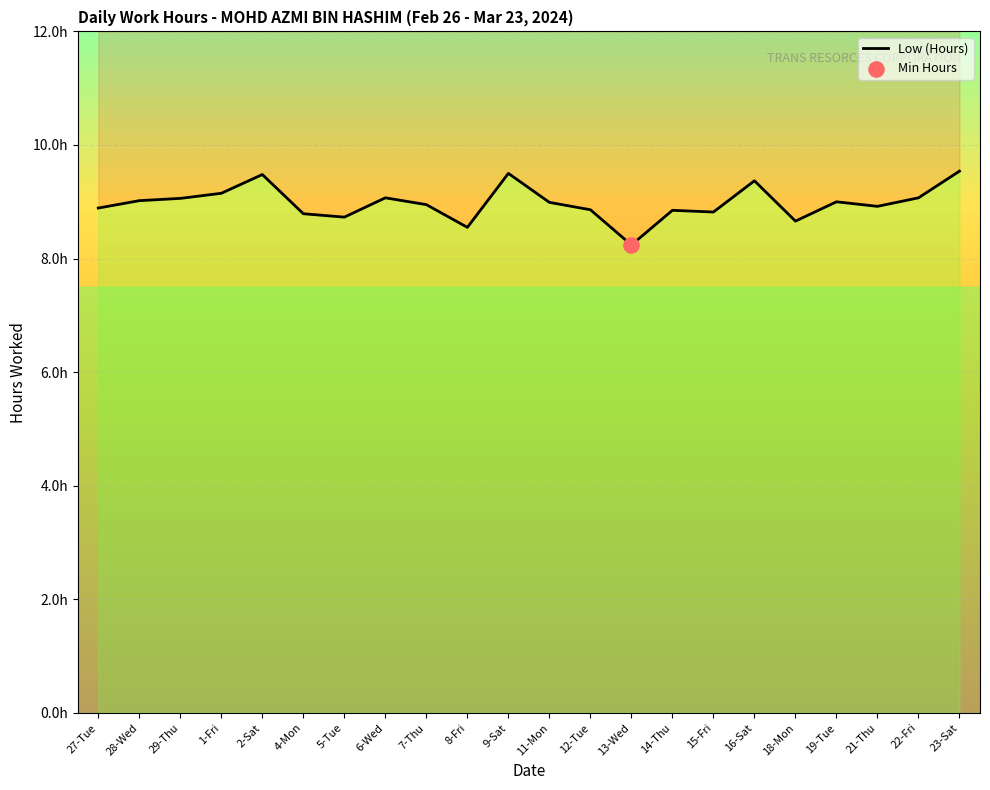

Between 13-Wed and 11-Mon, which is larger?

11-Mon